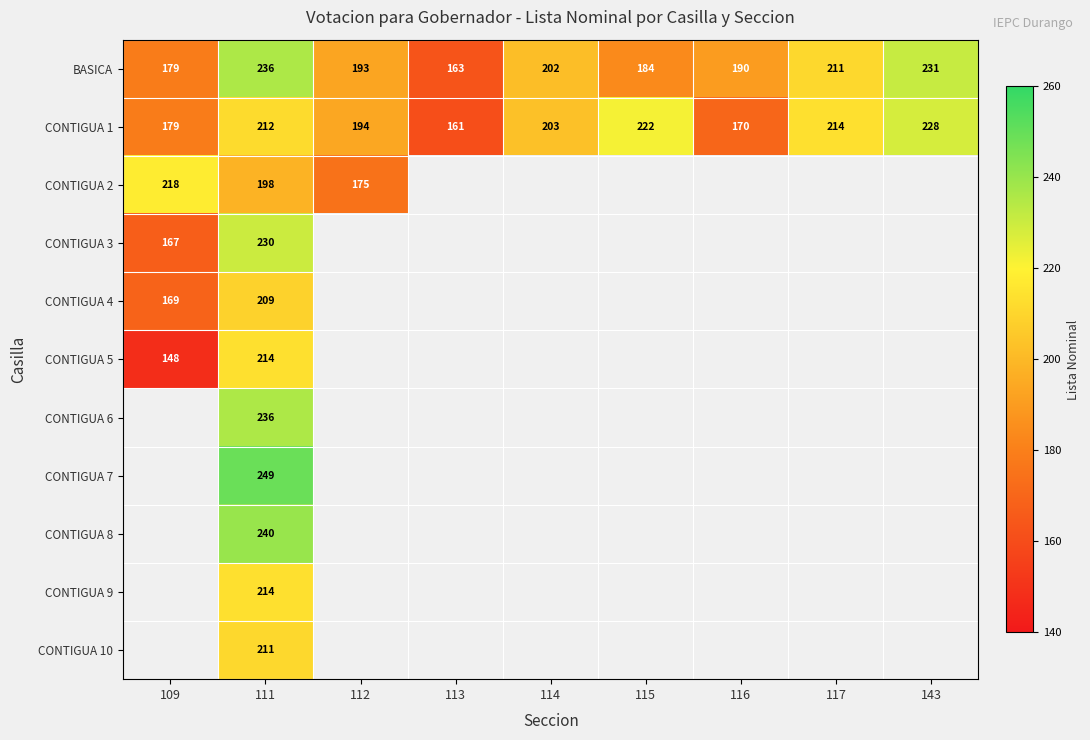

The value of CONTIGUA 9 at 111 is 280. True or false?

False